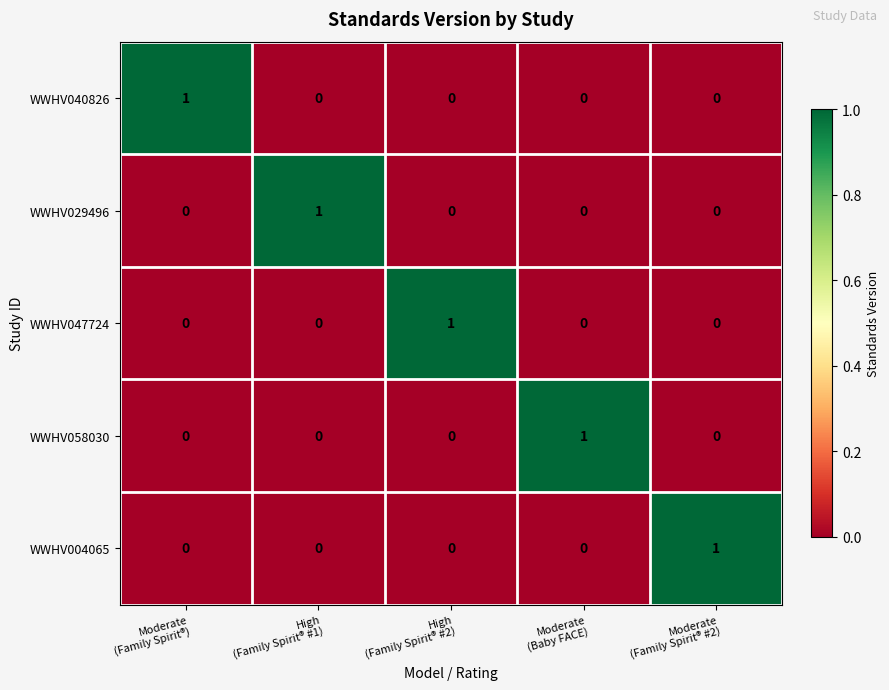

How many WWHV004065 values are between 0 and 1?

5